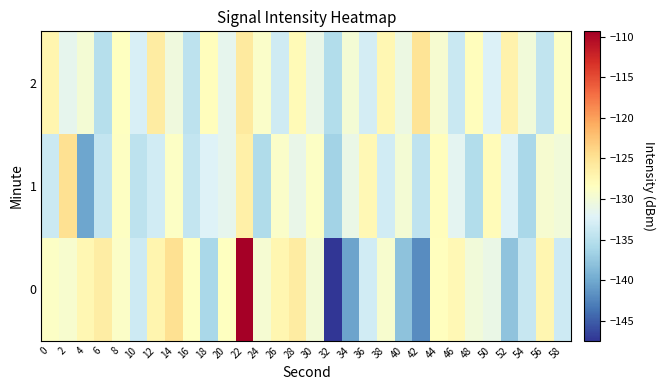

Count the number of data series in this chart.

3